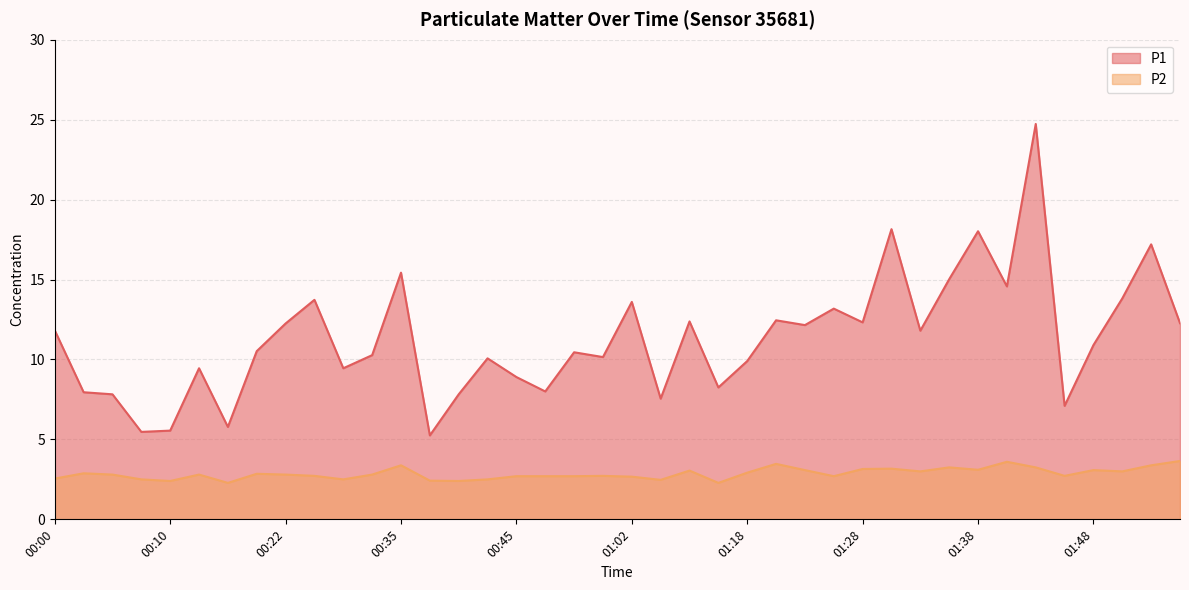

In P1, how many points are lower than both neighbors (excluding endpoints)?

13